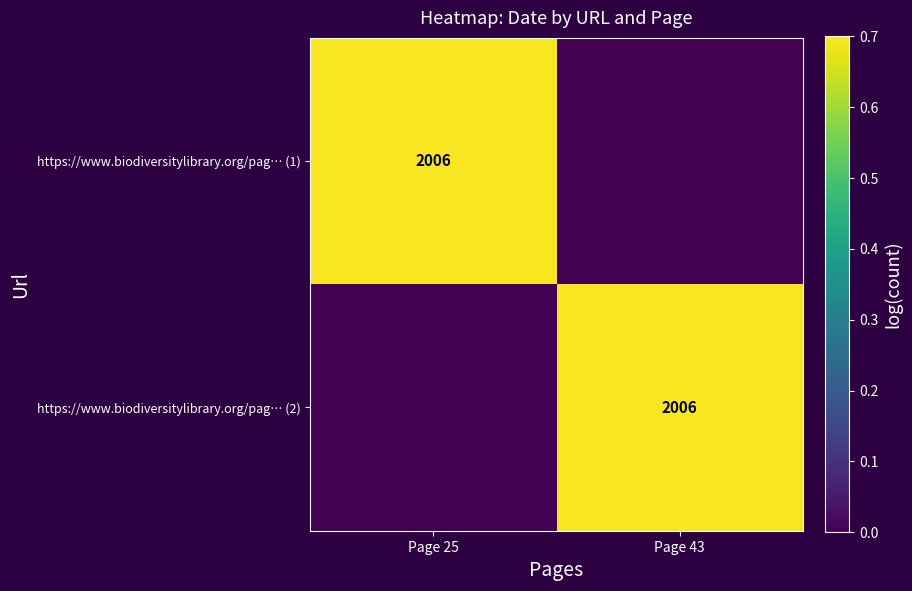

The value of https://www.biodiversitylibrary.org/pag… (2) at Page 43 is 1084. True or false?

False